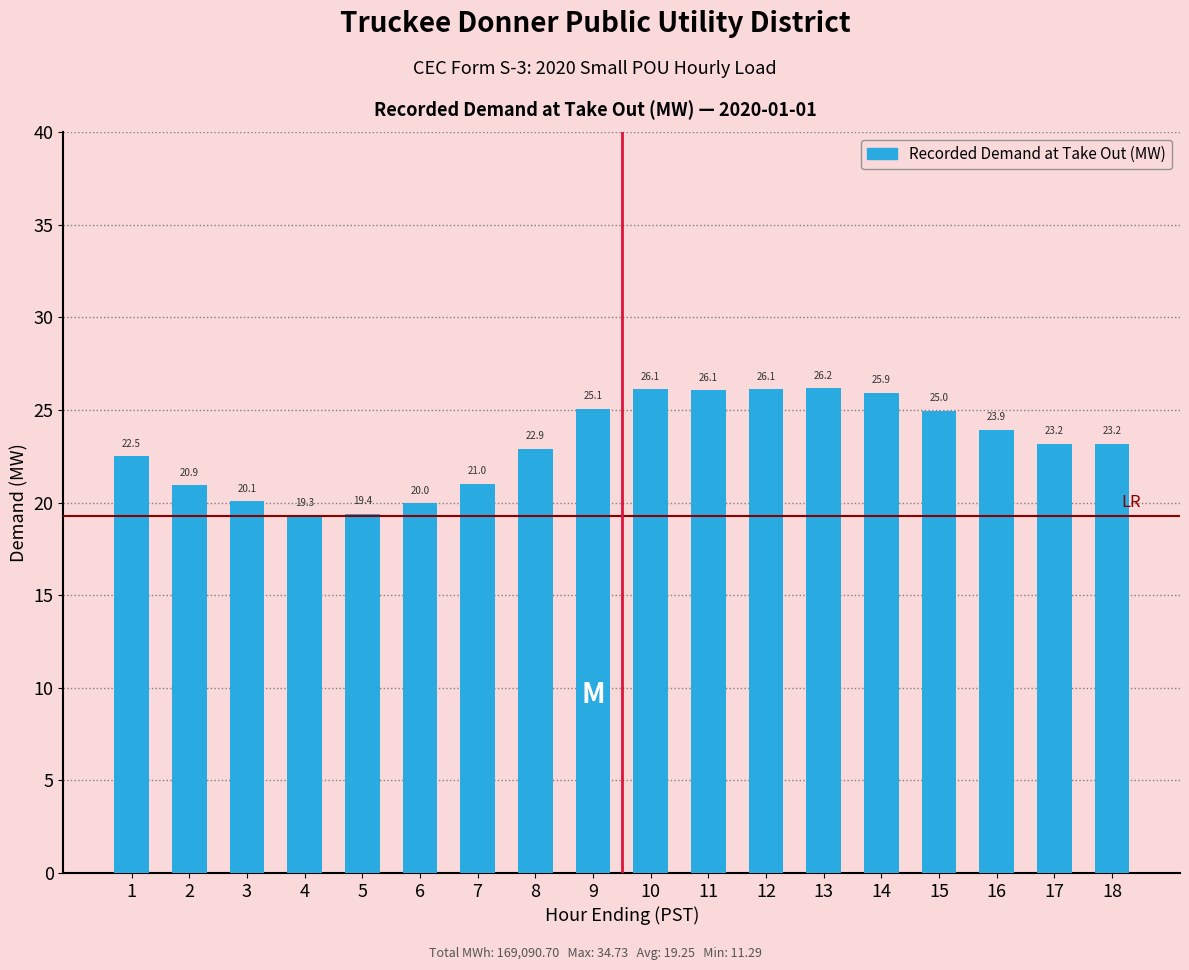

Approximately how many times larger is the value at 4 compared to 10?

0.7